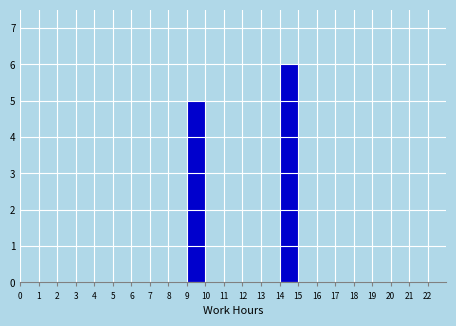

Reading left to right, transcribe this chart: for each bar, give the range it covers on the x-axis and its height. The values are not printed on the chart, so give them approximately, as read against the axis.

0 to 1: 0
1 to 2: 0
2 to 3: 0
3 to 4: 0
4 to 5: 0
5 to 6: 0
6 to 7: 0
7 to 8: 0
8 to 9: 0
9 to 10: 5
10 to 11: 0
11 to 12: 0
12 to 13: 0
13 to 14: 0
14 to 15: 6
15 to 16: 0
16 to 17: 0
17 to 18: 0
18 to 19: 0
19 to 20: 0
20 to 21: 0
21 to 22: 0
22 to 23: 0